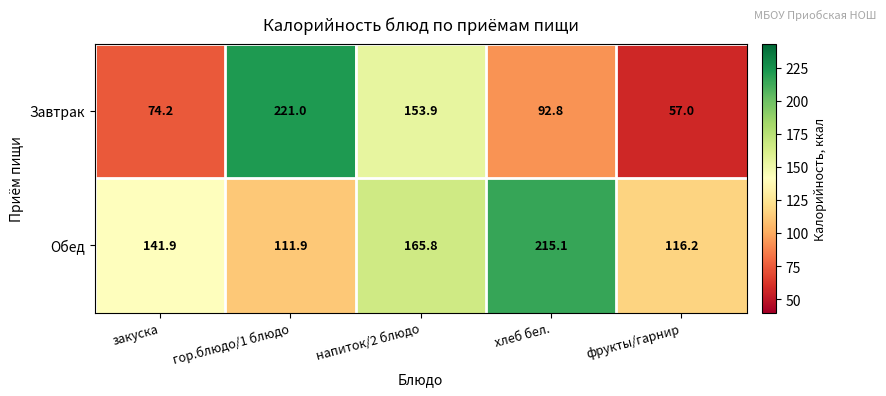

Rank the series by their maximum value, from lowest to highest.

Обед, Завтрак